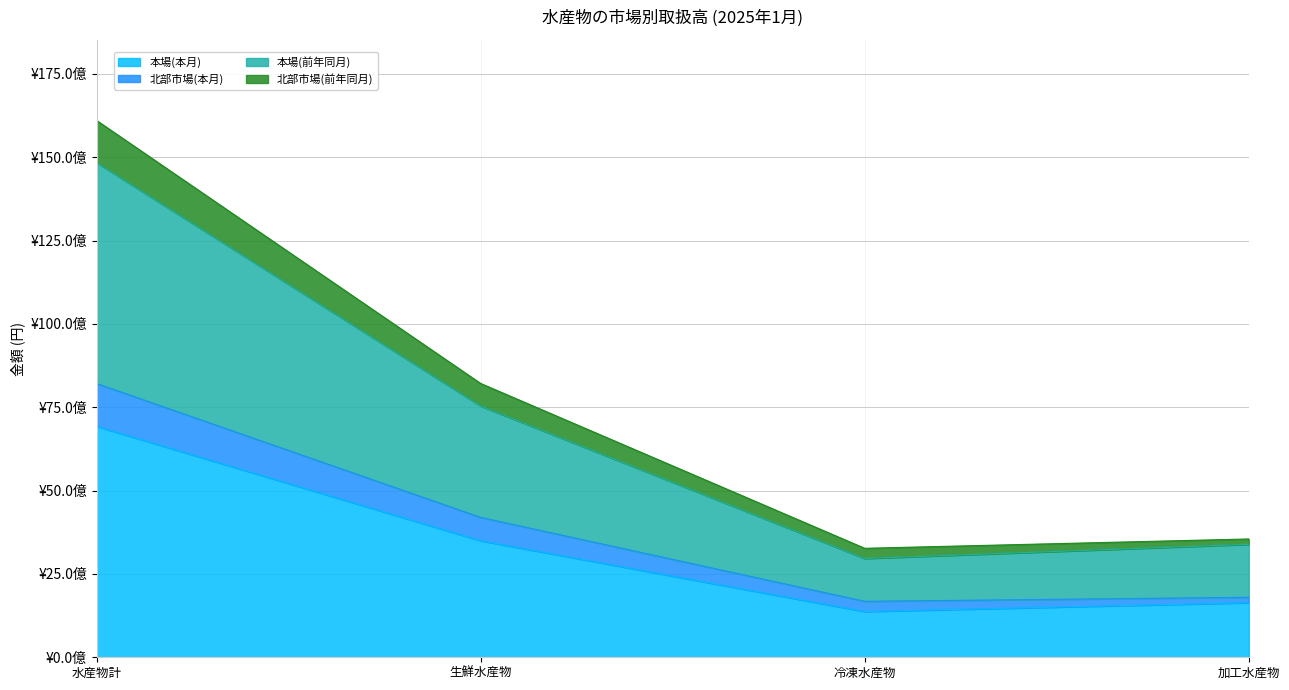

What are all the series names shown in the legend?

本場(本月), 北部市場(本月), 本場(前年同月), 北部市場(前年同月)